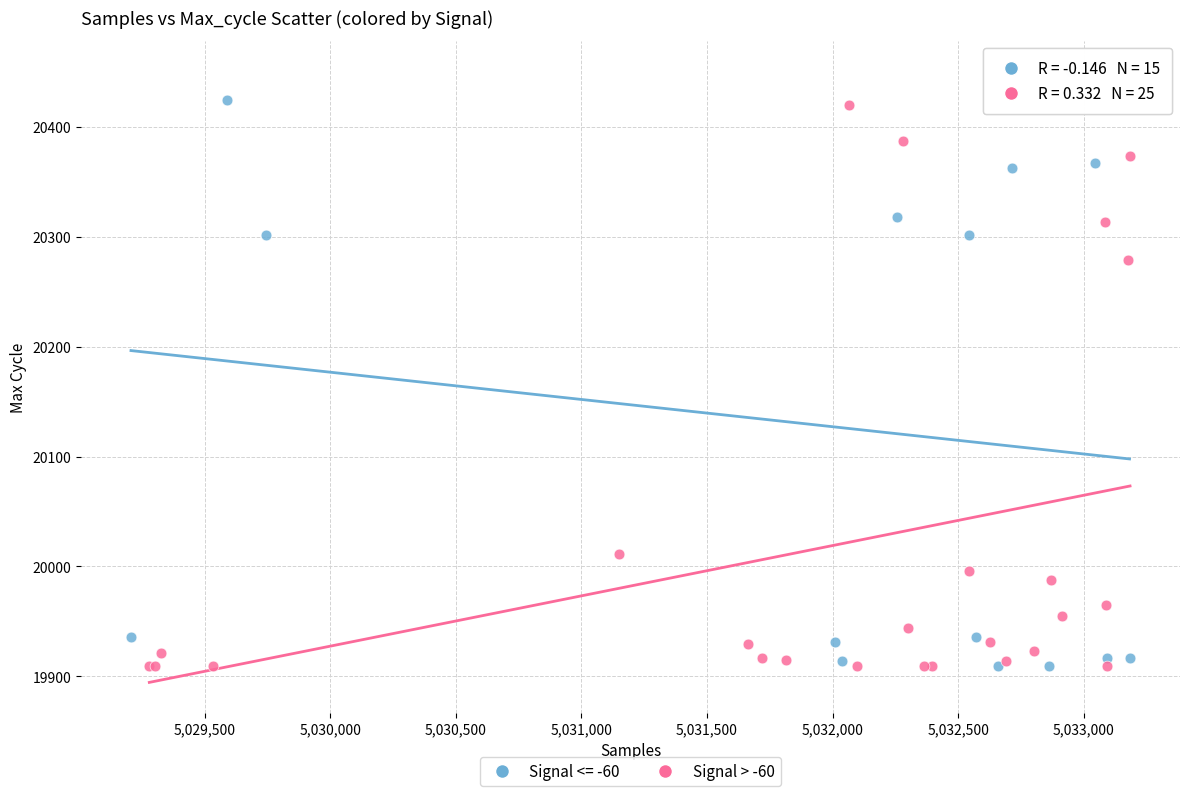

Which series has the widest spread of Y values?

Signal <= -60